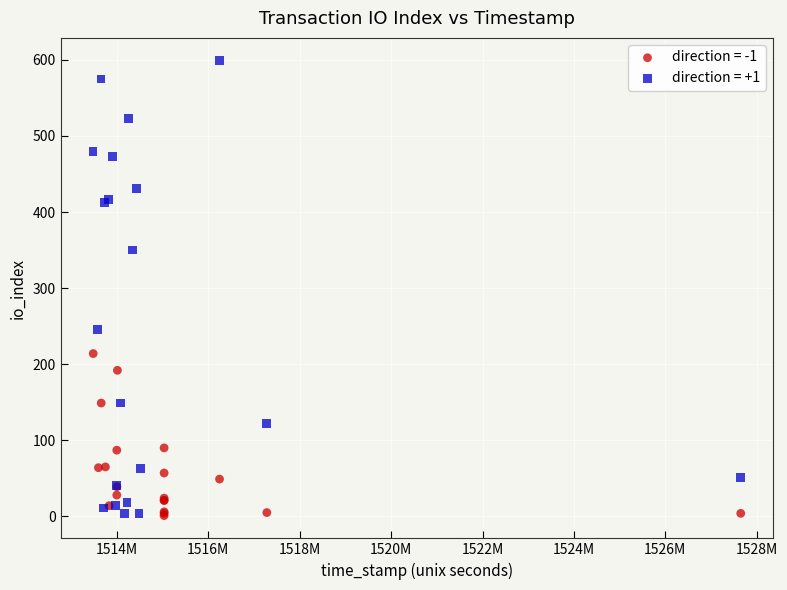

Which series has the largest Y range (max minus min)?

direction = +1